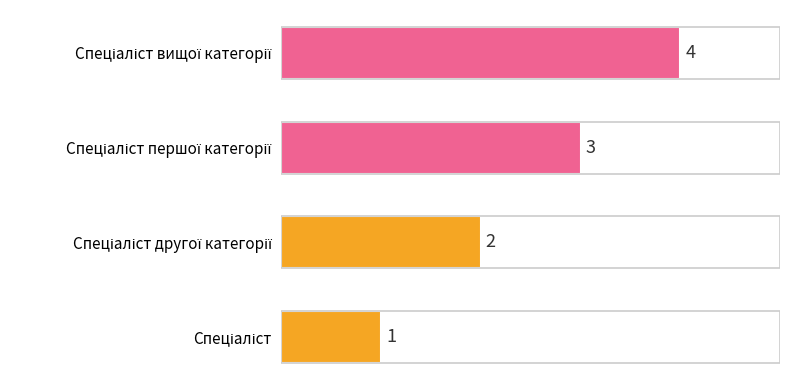

What is the maximum value shown in the chart?

4